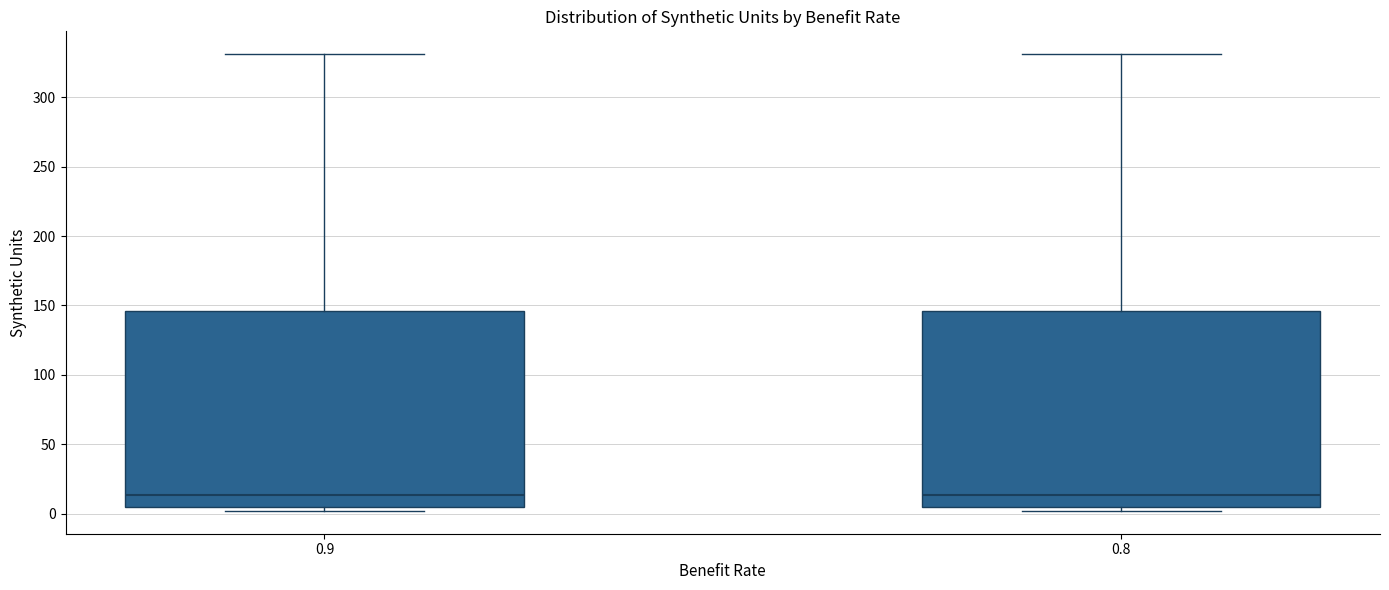

Reading left to right, read every box against the y-axis: the position of its median line, the range the box covers, and the ends of its whiskers. The values are not printed on the chart, so give them approximately, as read against the axis.

0.9: median 15, box 5 to 145, whiskers 0 to 330
0.8: median 15, box 5 to 145, whiskers 0 to 330